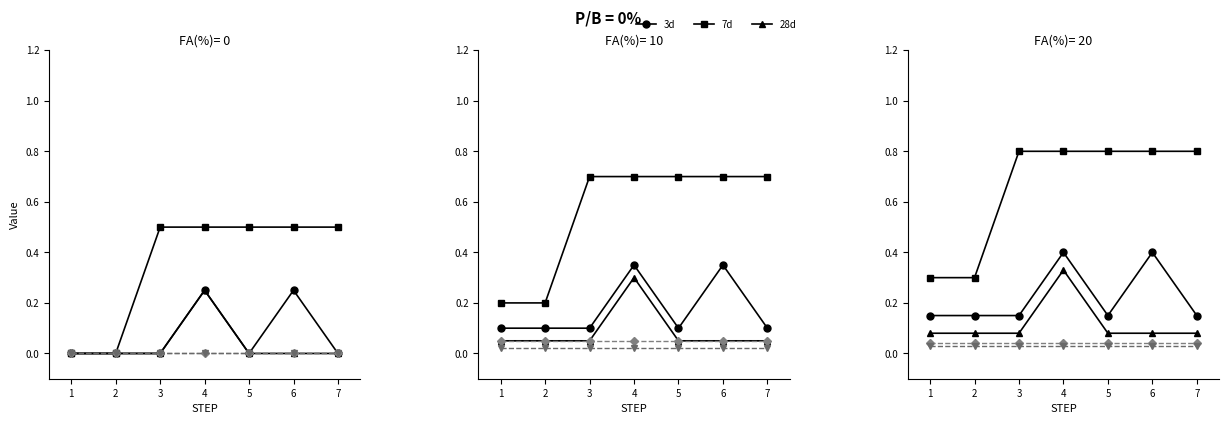

In 28d, how many points are higher than both neighbors (excluding endpoints)?

1